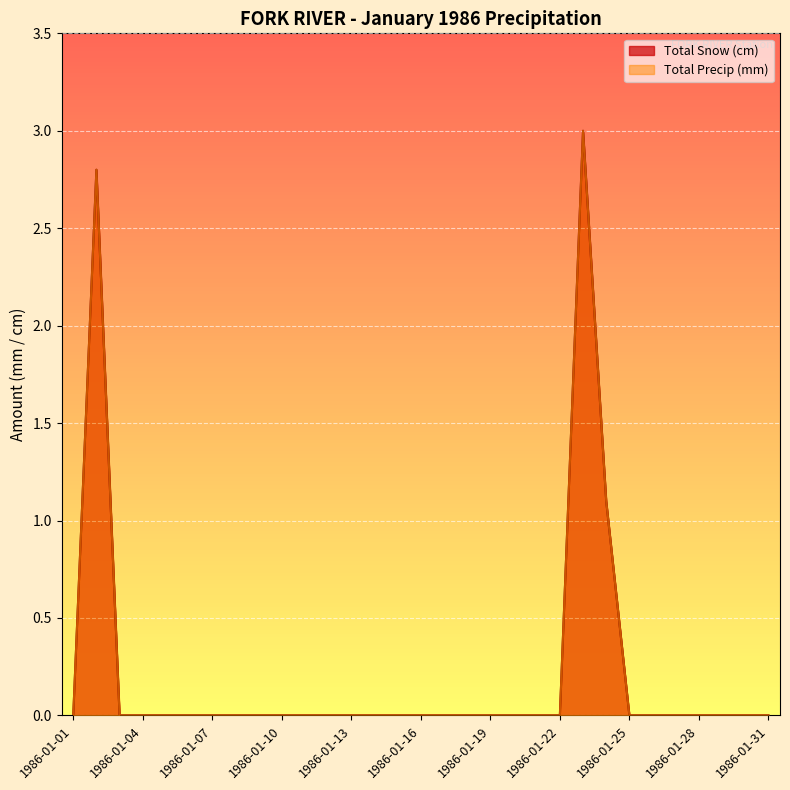

True or false: Total Snow (cm) has more than 2 interior local peaks.

False